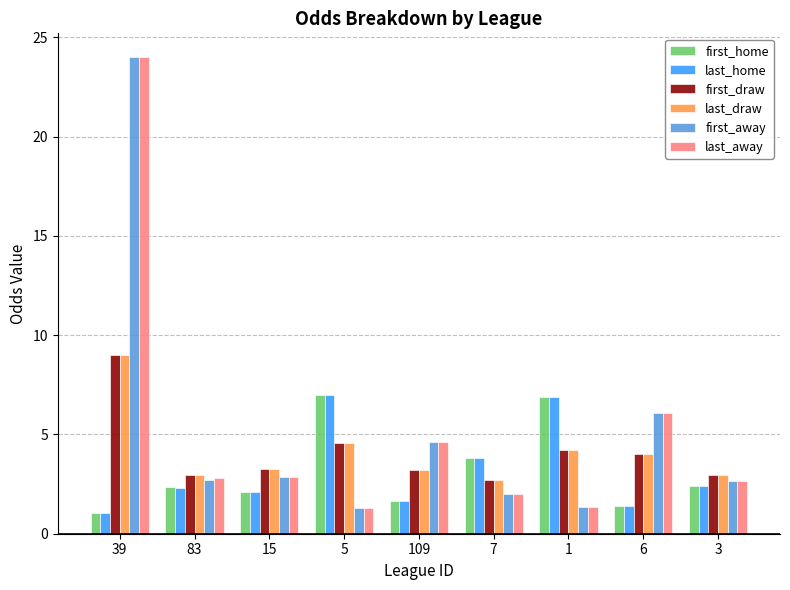

The first_home series shows 1.6 at 109. True or false?

True